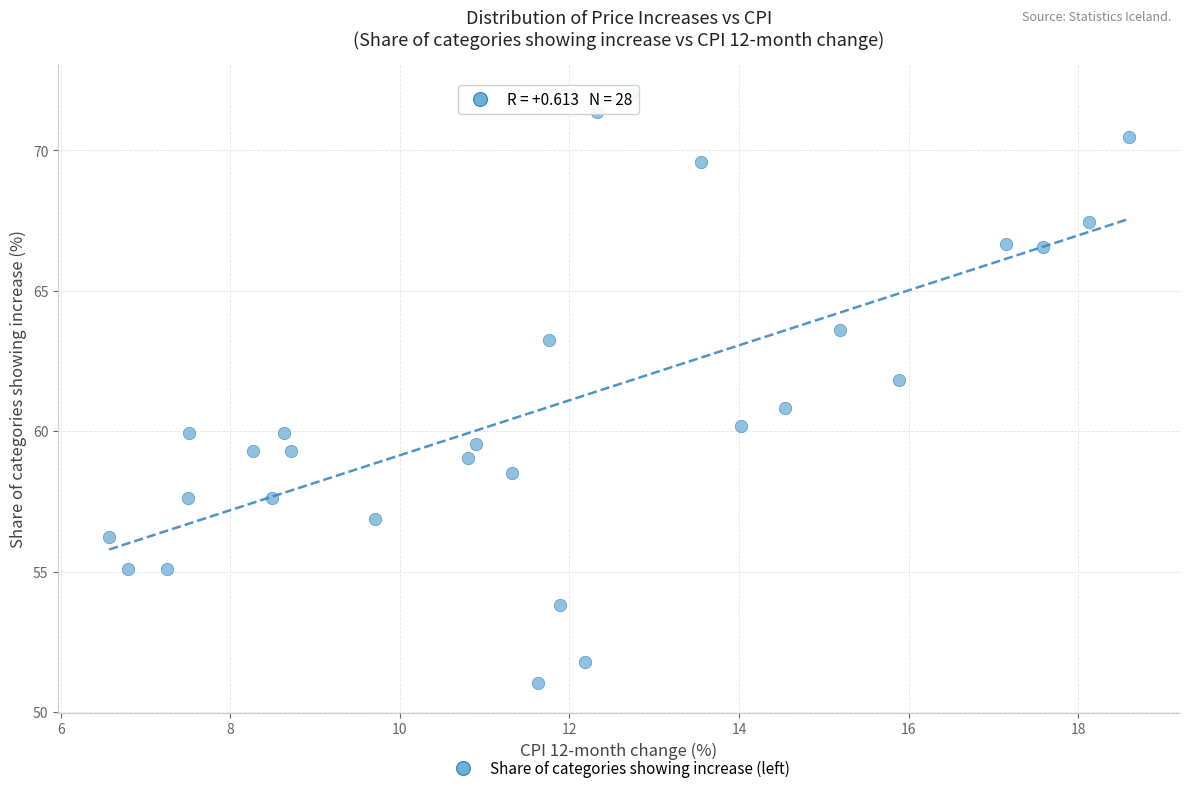

What is the range of X values (max minus min)?

12.0